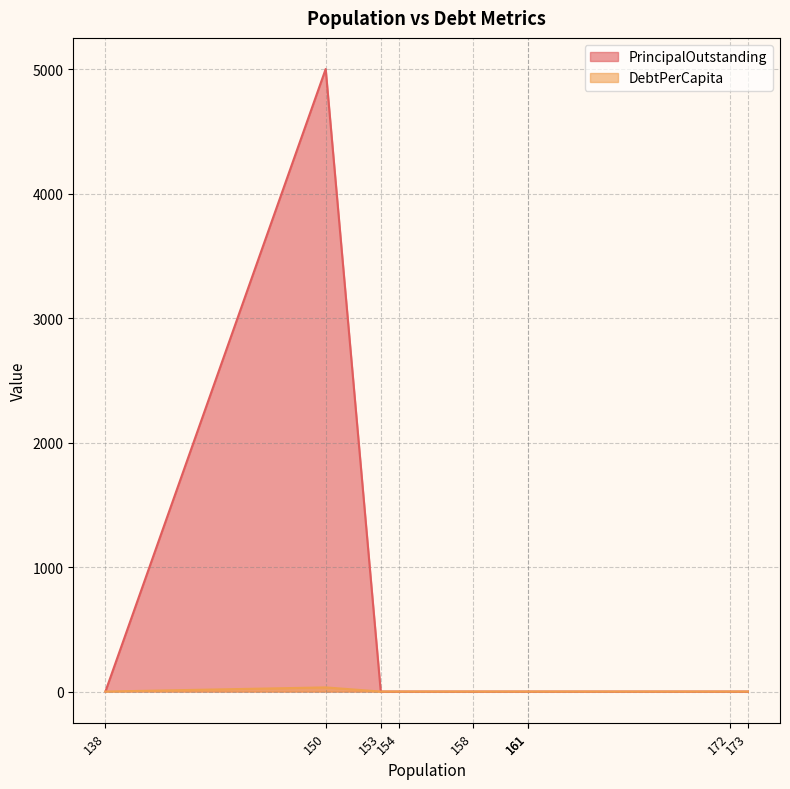

What is the maximum value shown in the chart?

5000.0